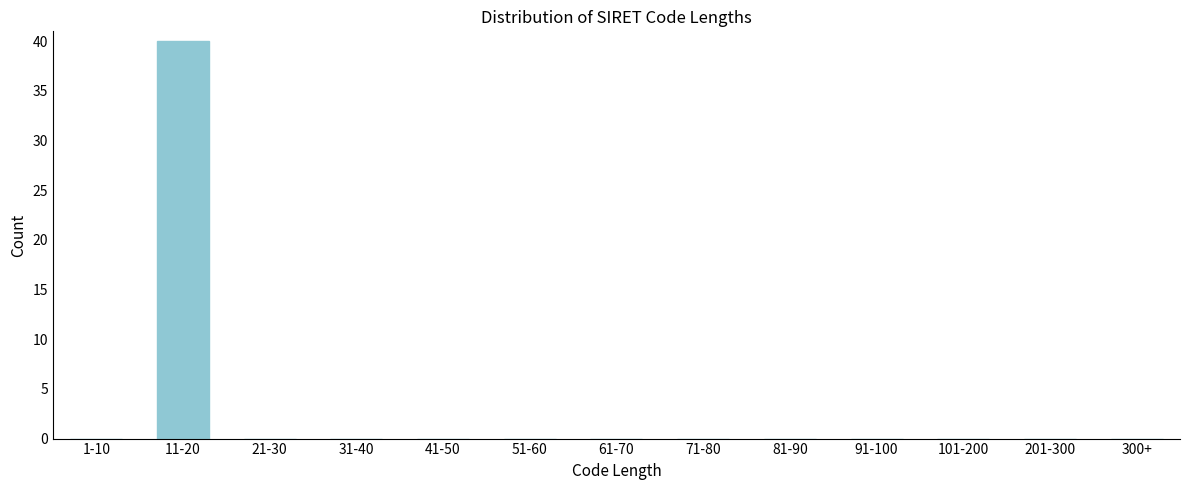

Reading left to right, what are all the values shown in this chart?

1-10=0	11-20=40	21-30=0	31-40=0	41-50=0	51-60=0	61-70=0	71-80=0	81-90=0	91-100=0	101-200=0	201-300=0	300+=0